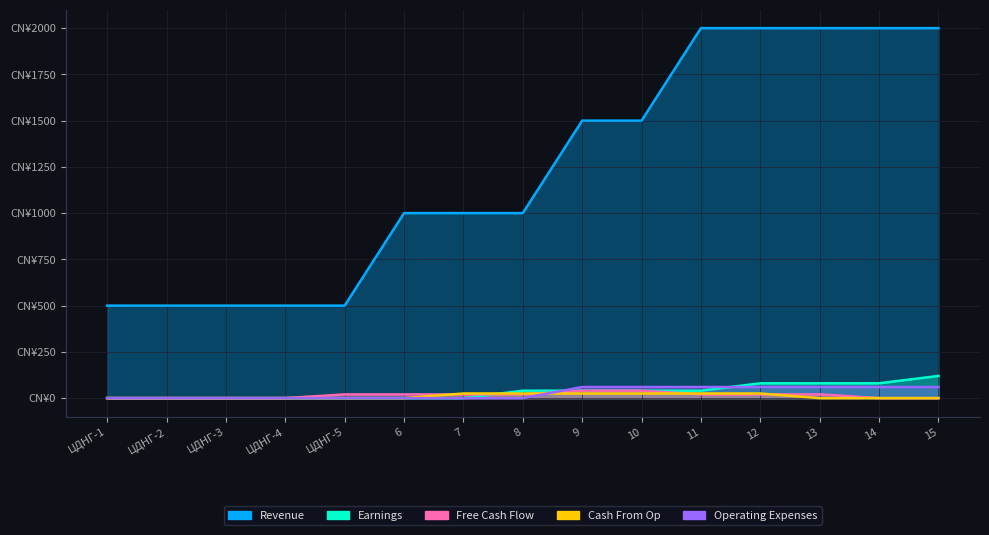

What is the value of the Free Cash Flow point at the 8th from the left?

20